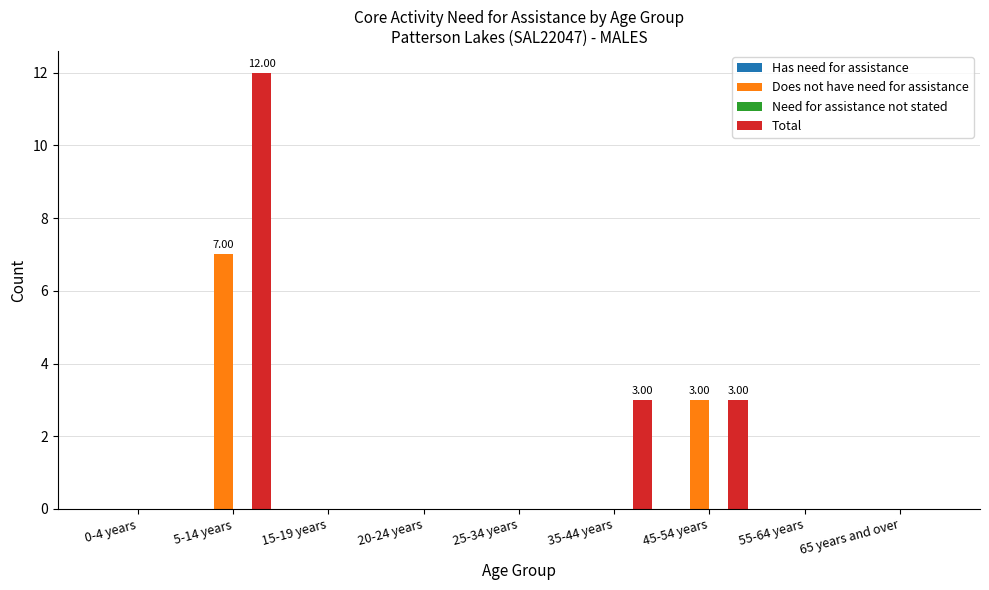

What is the sum of all Does not have need for assistance values?

10